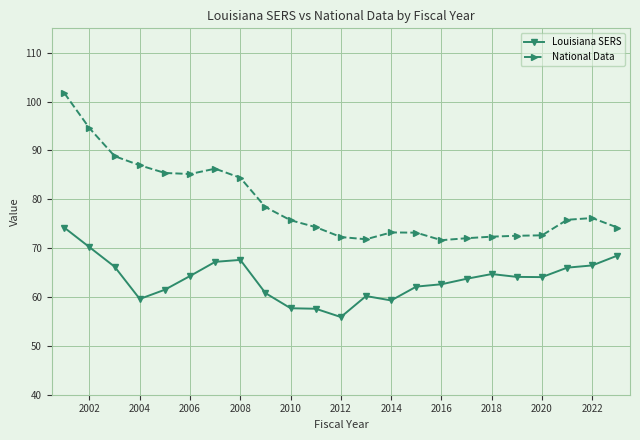

True or false: National Data has more than 0 points higher than both neighbors.

True